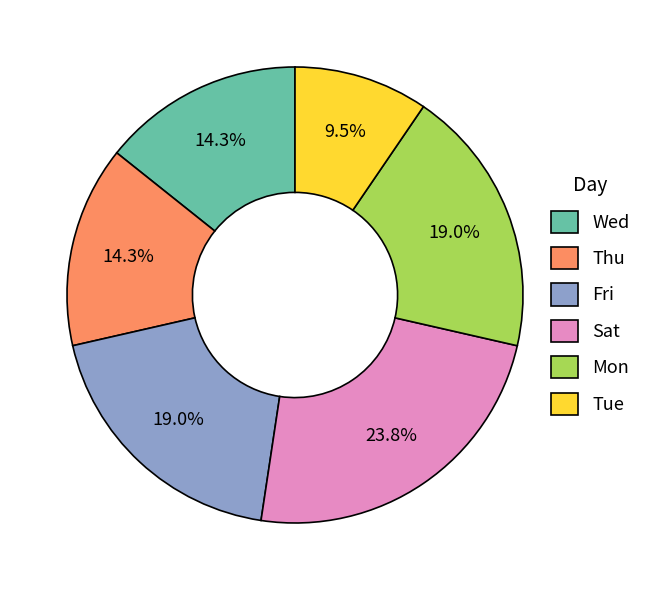

Between Sat and Thu, which is larger?

Sat